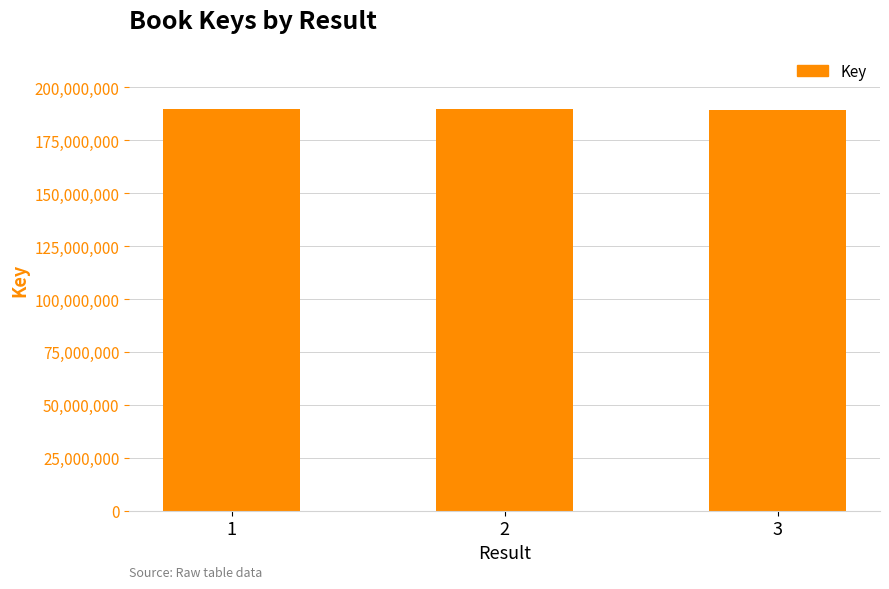

Is it true that the value at 2 is 189784300?

True